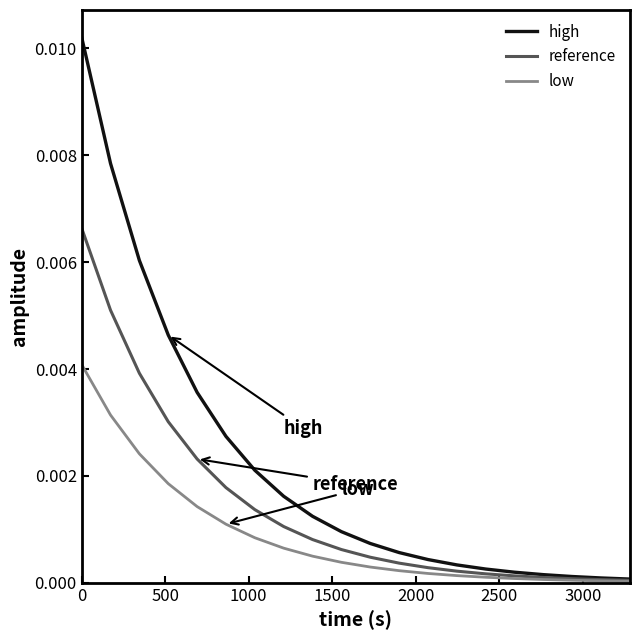

Does the chart have visible grid lines?

No